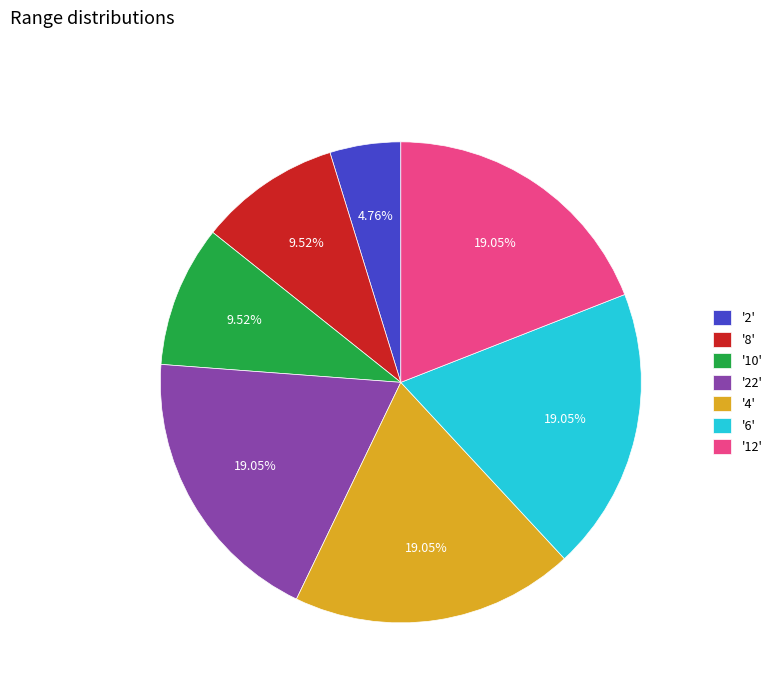

Approximately how many times larger is the value at '4' compared to '22'?

1.0